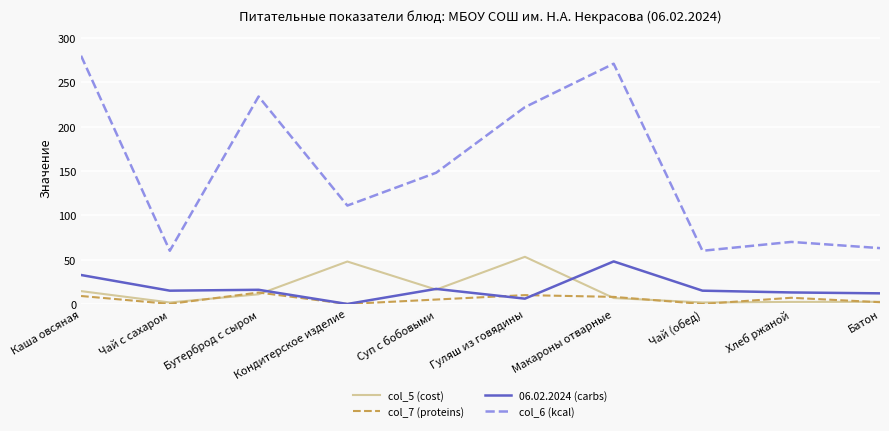

What are all the series names shown in the legend?

col_5 (cost), col_7 (proteins), 06.02.2024 (carbs), col_6 (kcal)